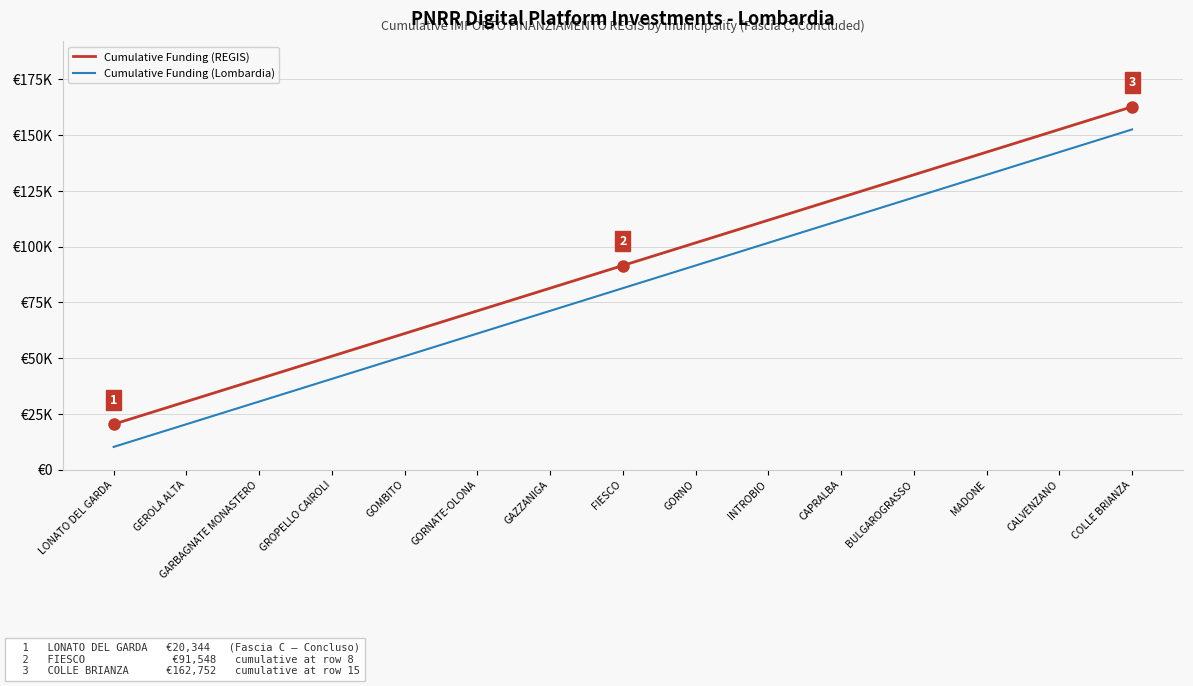

True or false: Cumulative Funding (REGIS) has a value of 225033 at CALVENZANO.

False